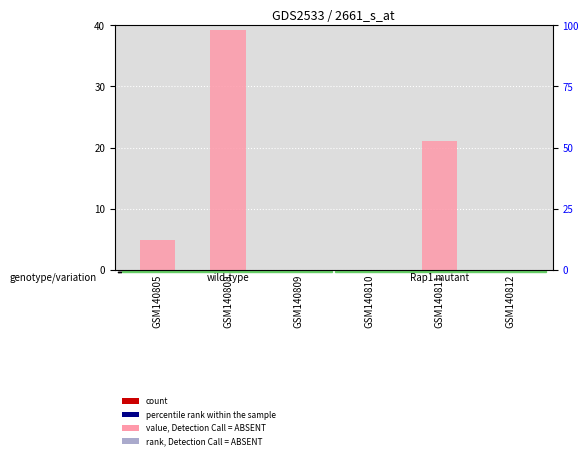

Rank the categories by rank, Detection Call = ABSENT value from highest to lowest.

GSM140805, GSM140808, GSM140809, GSM140810, GSM140811, GSM140812